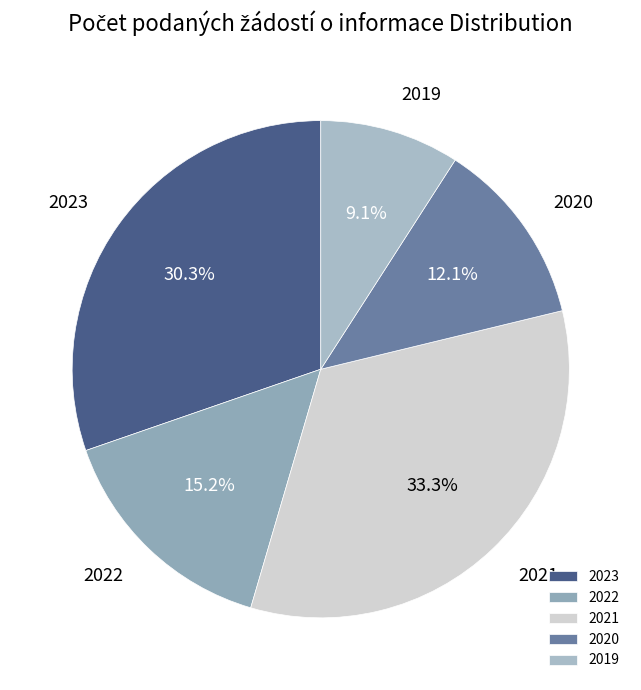

What percentage is the 2020 slice, to the nearest percent?

12%